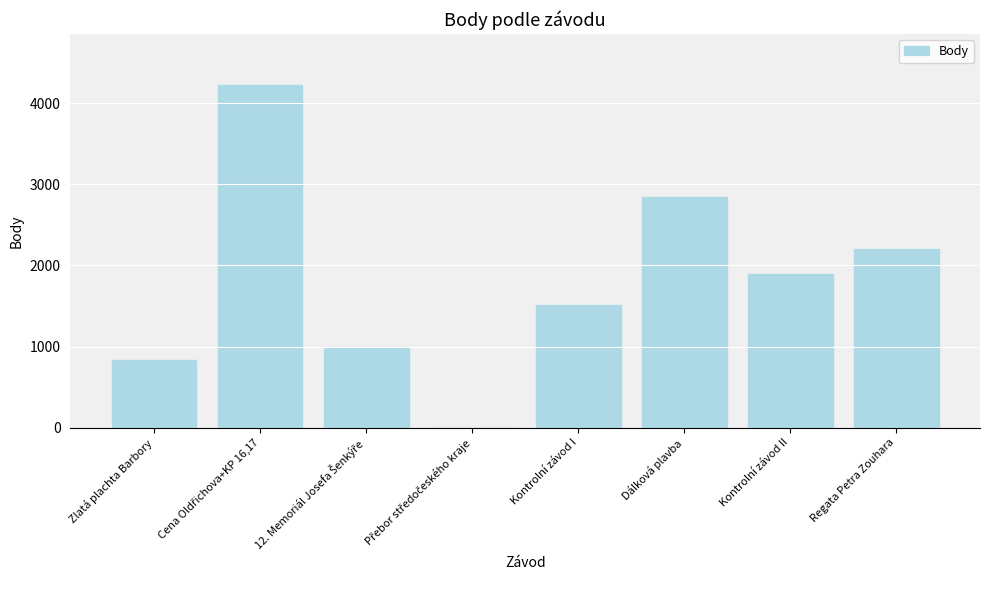

Is it true that the value at Kontrolní závod I is 1508?

True